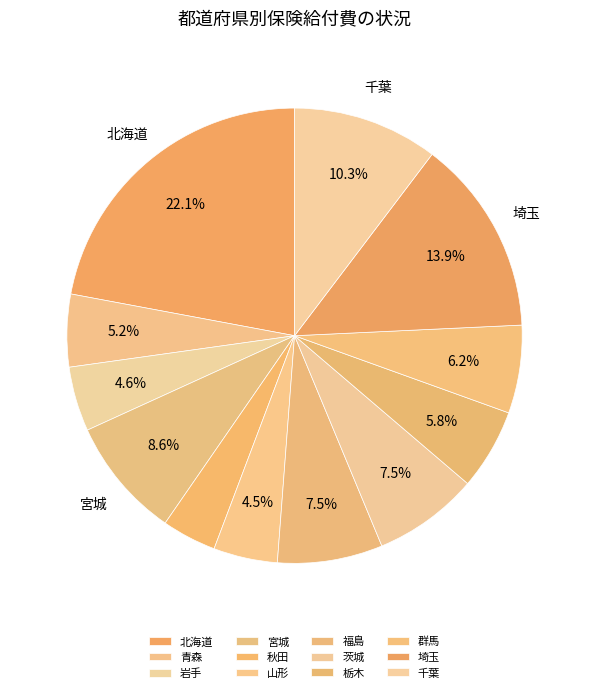

What is the largest slice in the pie chart?

北海道